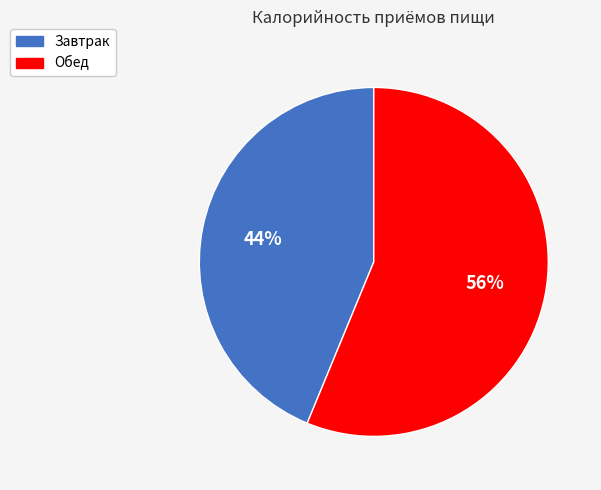

Which slice is the largest?

Обед